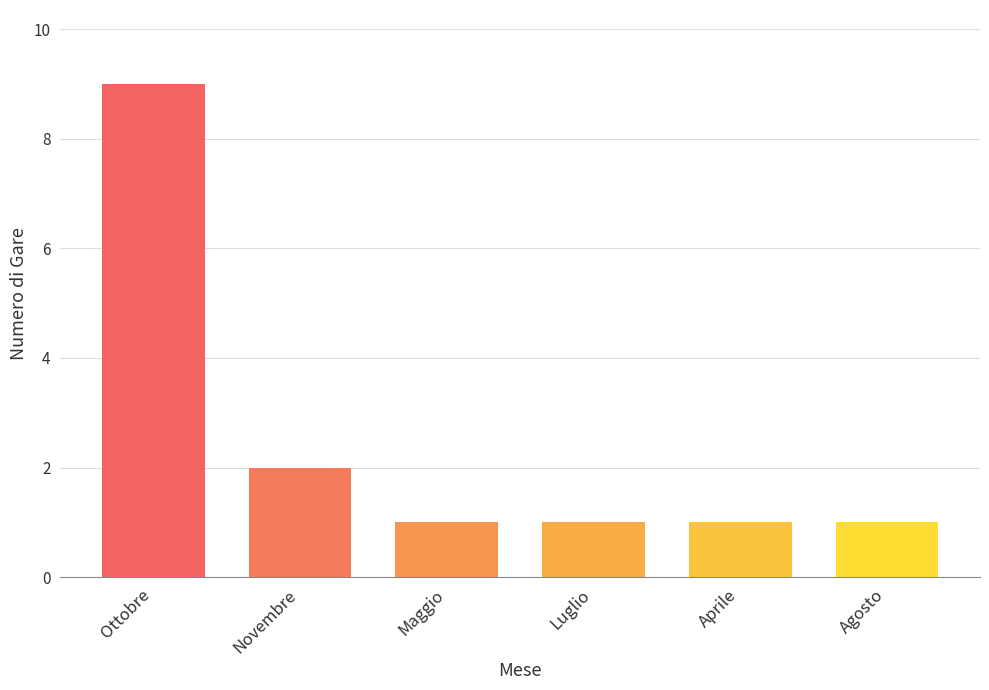

Approximately how many times larger is the value at Agosto compared to Maggio?

1.0